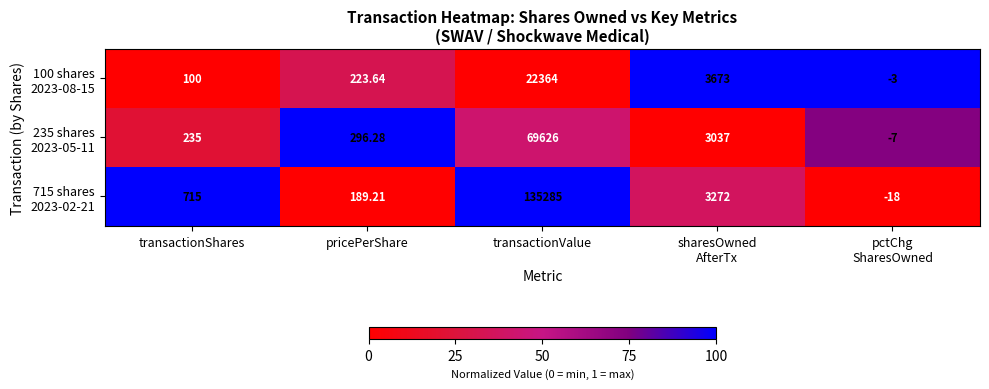

How many distinct data groups are displayed?

3